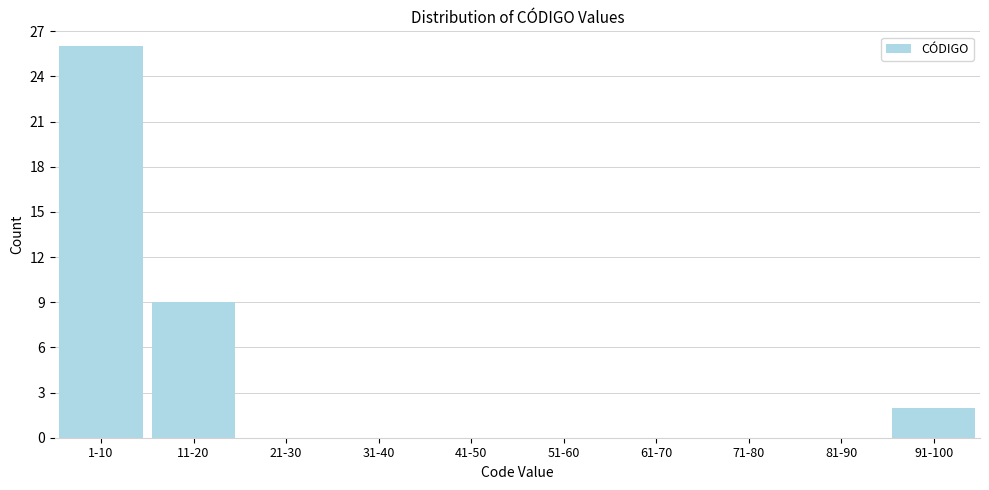

Reading left to right, list all the values displayed in this chart.

1-10=26	11-20=9	21-30=0	31-40=0	41-50=0	51-60=0	61-70=0	71-80=0	81-90=0	91-100=2